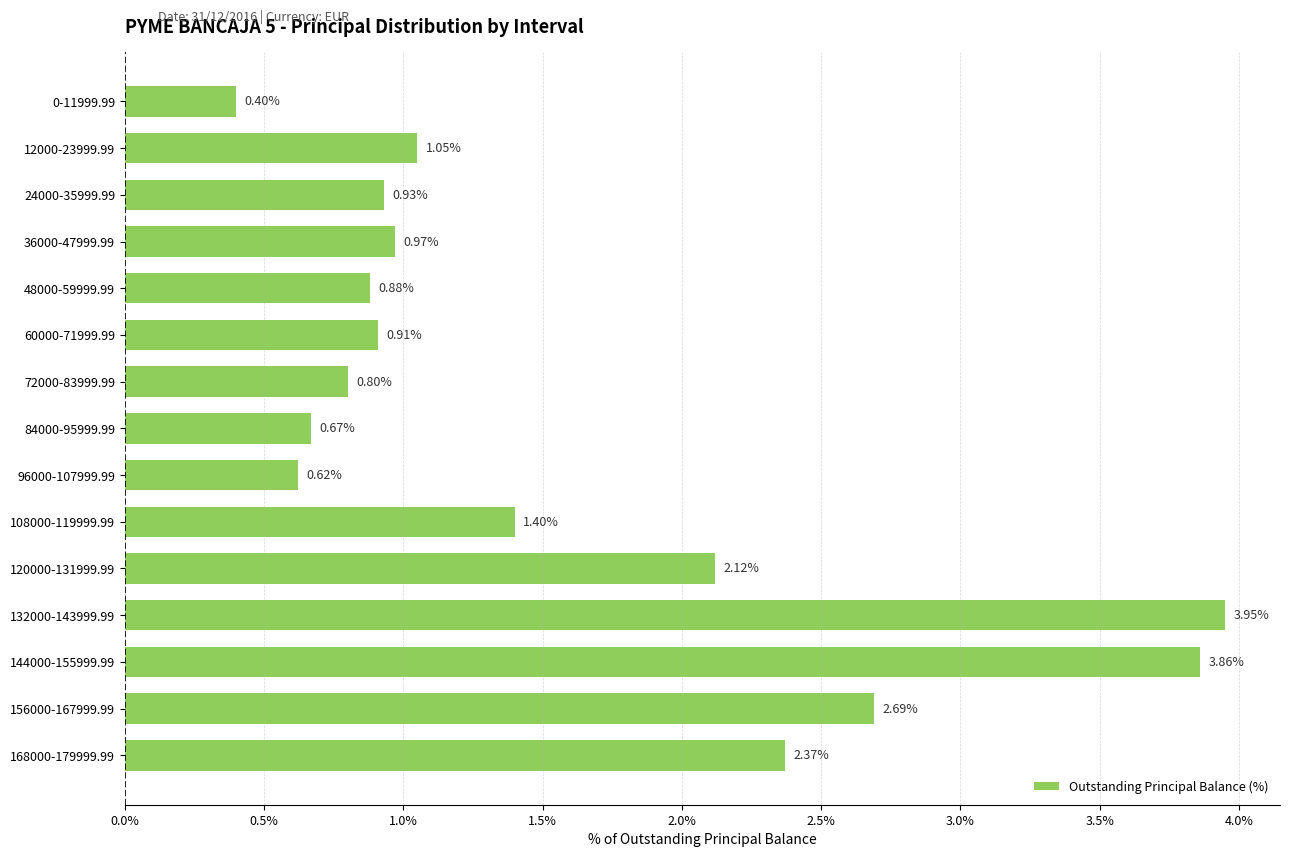

List the labels in order of value, largest first.

132000-143999.99, 144000-155999.99, 156000-167999.99, 168000-179999.99, 120000-131999.99, 108000-119999.99, 12000-23999.99, 36000-47999.99, 24000-35999.99, 60000-71999.99, 48000-59999.99, 72000-83999.99, 84000-95999.99, 96000-107999.99, 0-11999.99